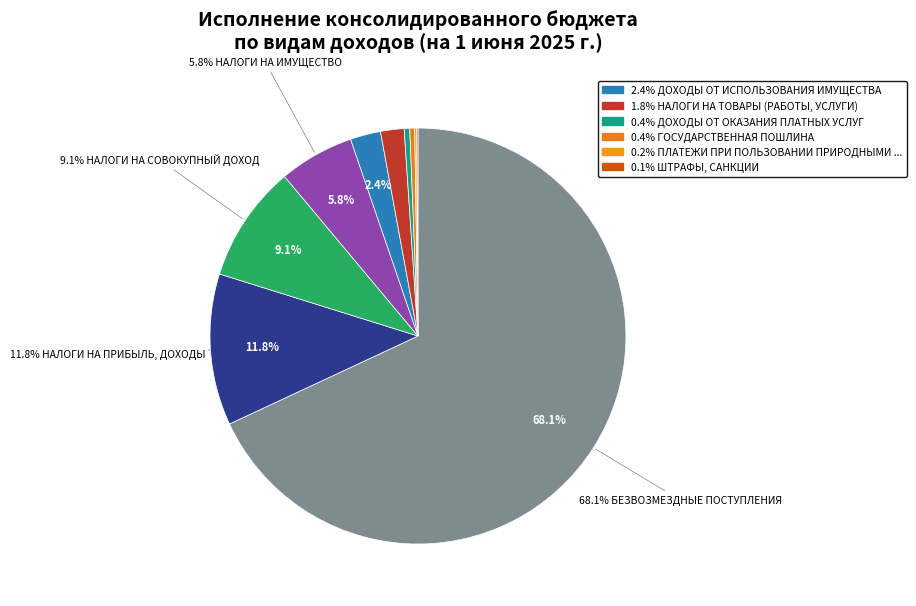

How many slices are in this pie chart?

10